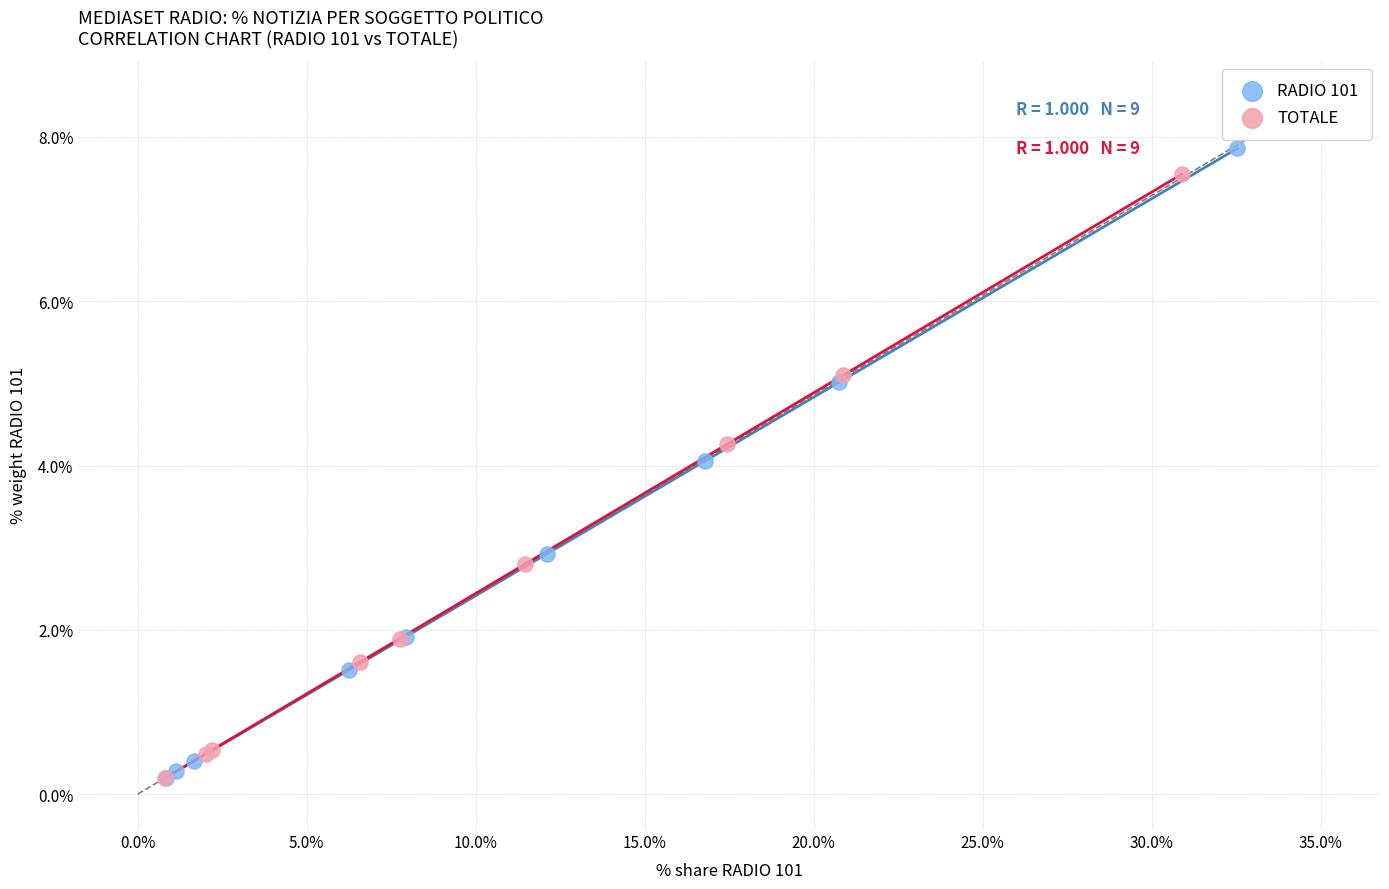

Which series has the widest spread of Y values?

RADIO 101